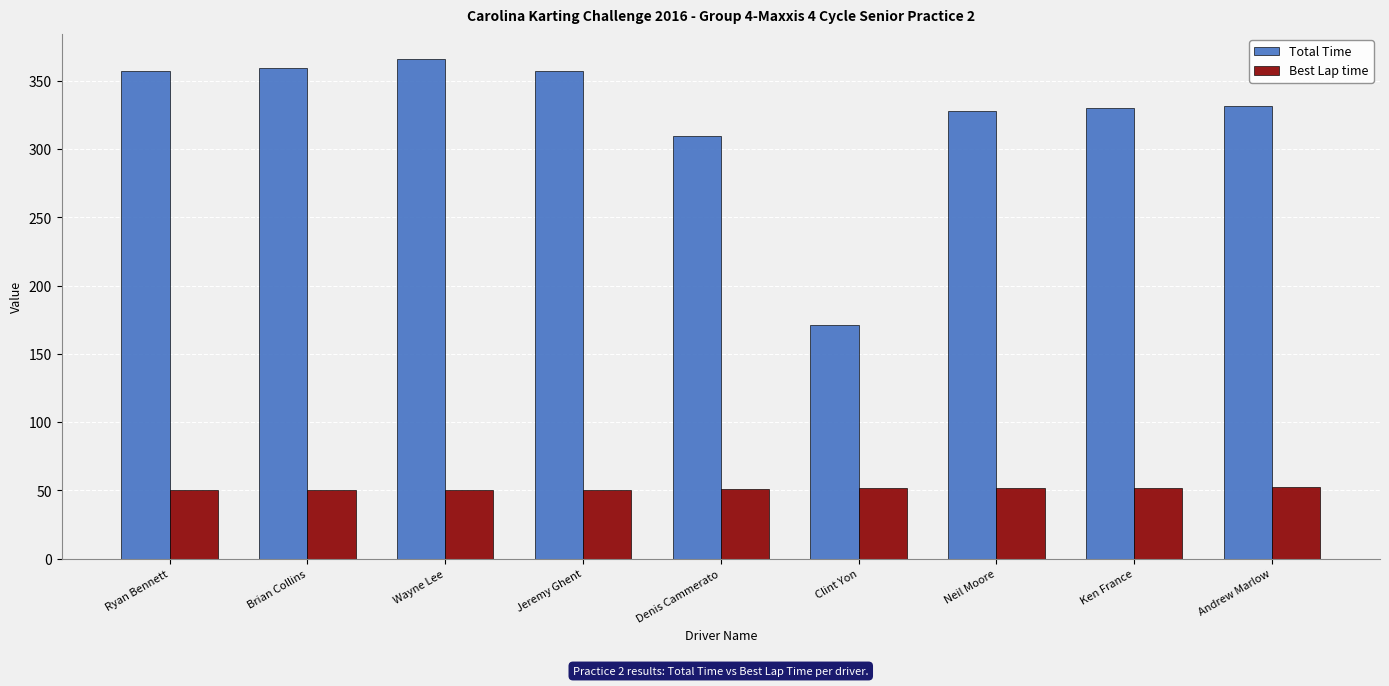

True or false: Total Time has a value of 365.9 at Wayne Lee.

True